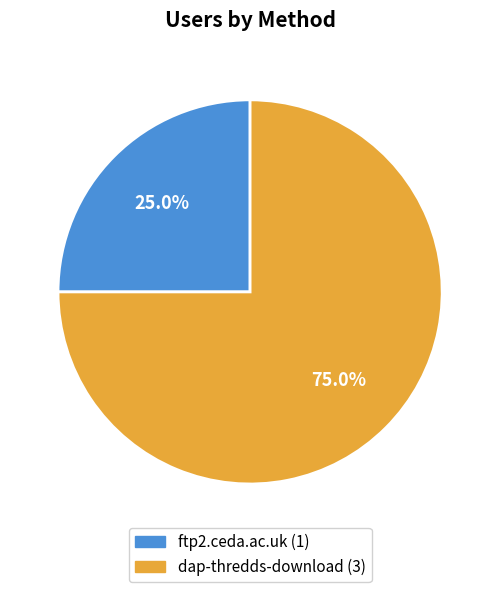

Is there a majority slice in this chart?

Yes